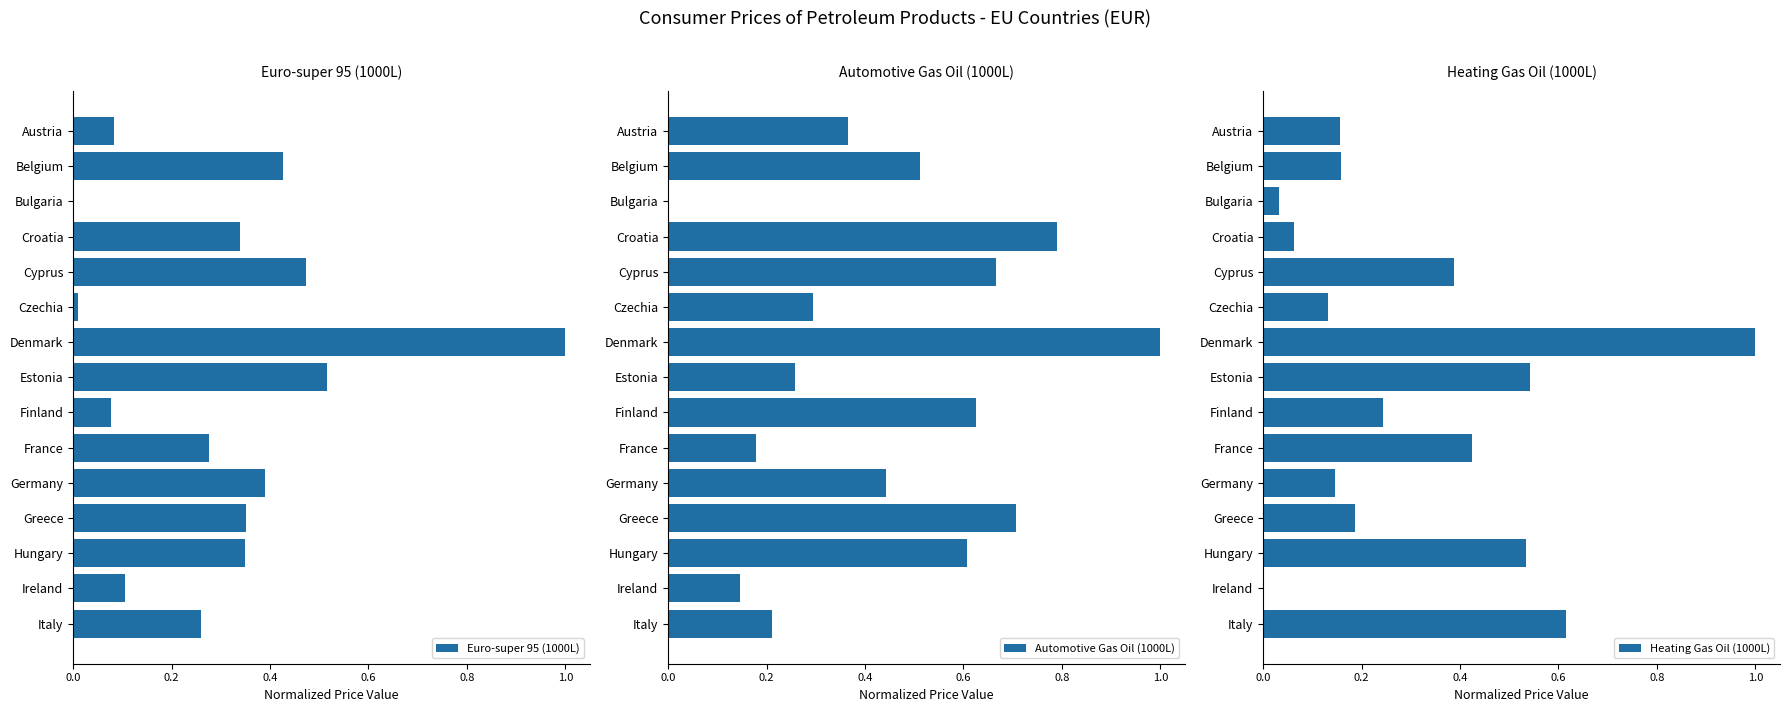

Is it true that Heating Gas Oil (1000L) equals 0.3 at Italy?

False